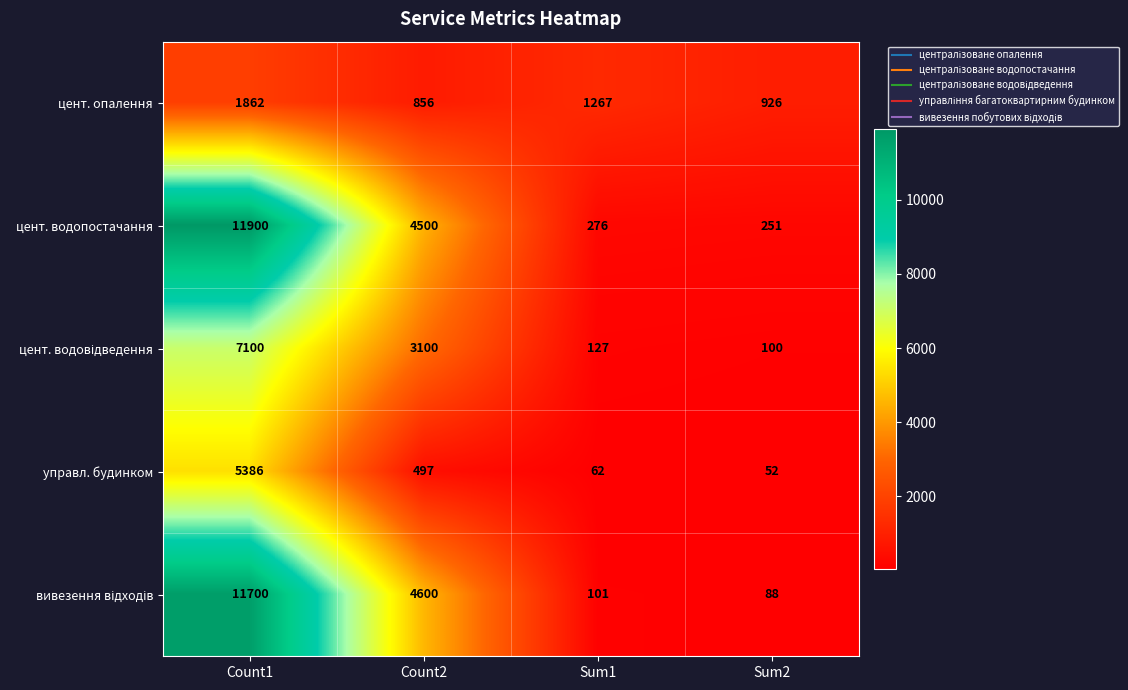

What is the difference between the highest and lowest values at Count1?

10038